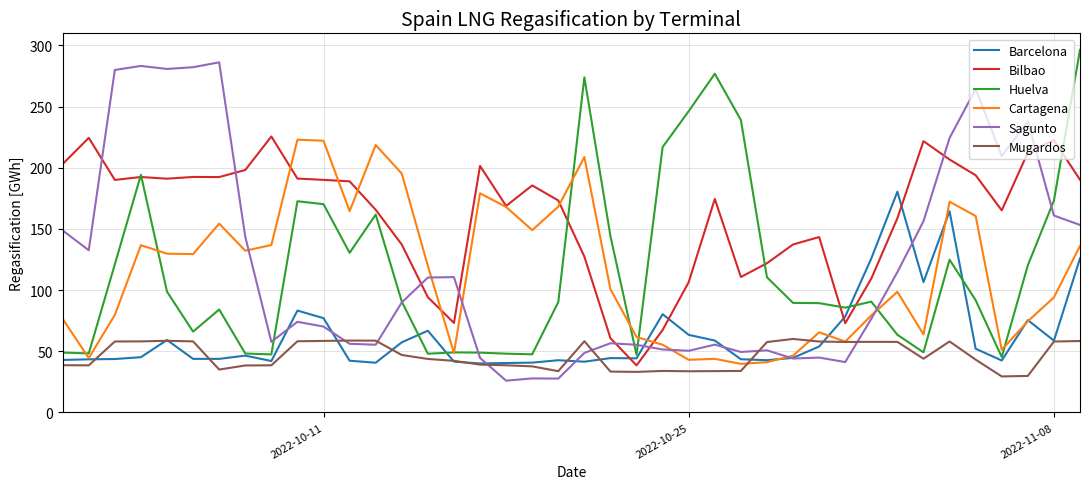

What is the highest value of the Cartagena series?

222.9